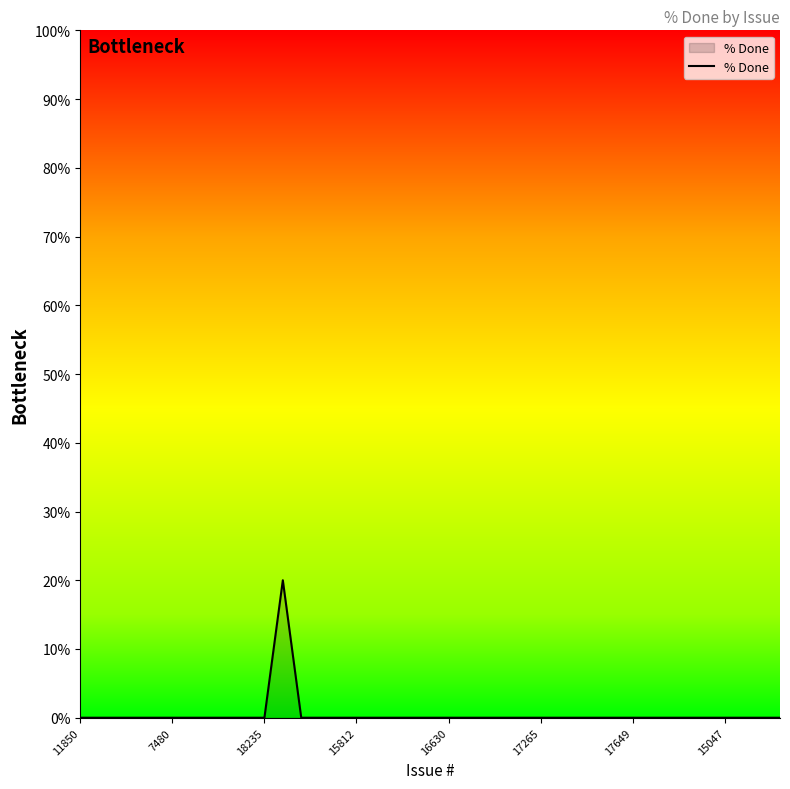

What is the maximum value shown in the chart?

20